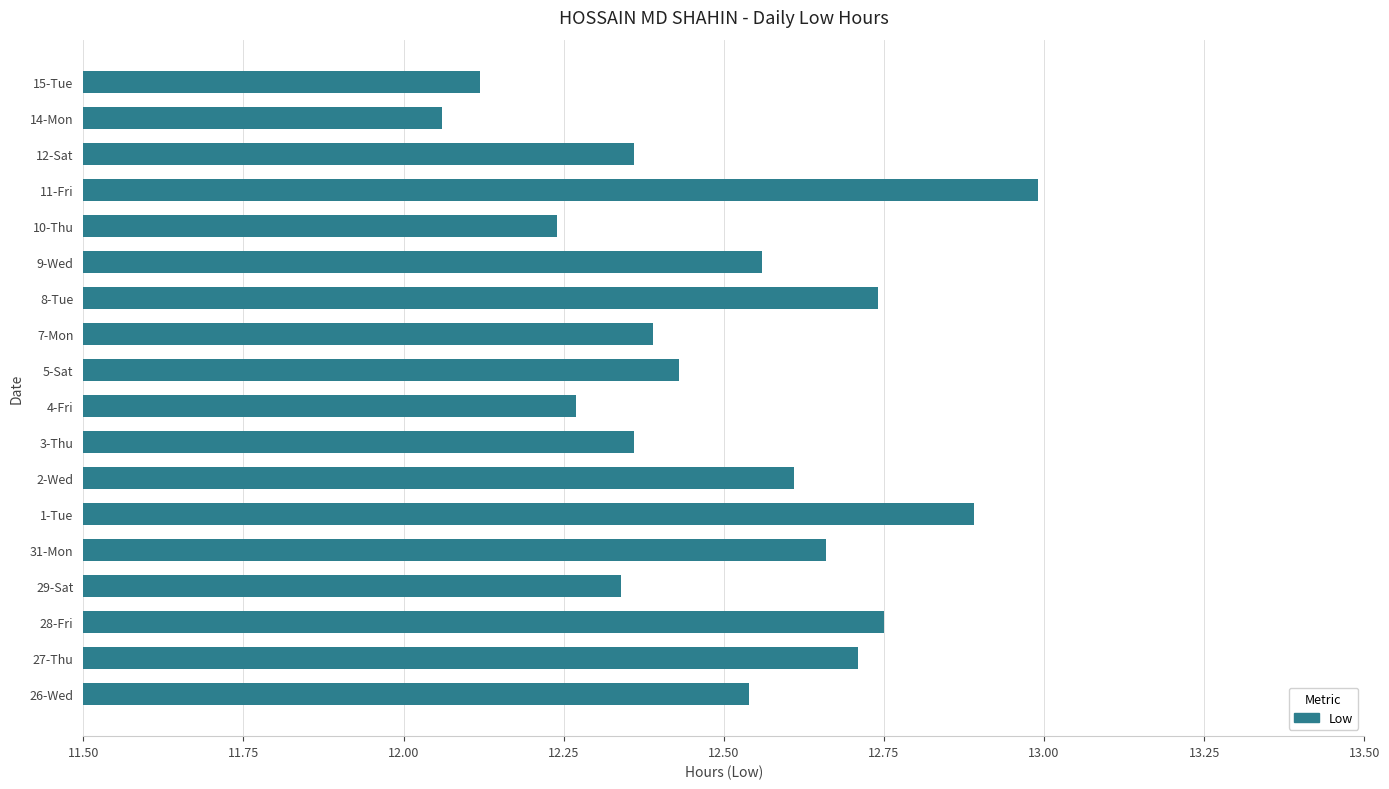

Which category has the lowest value across all series?

14-Mon